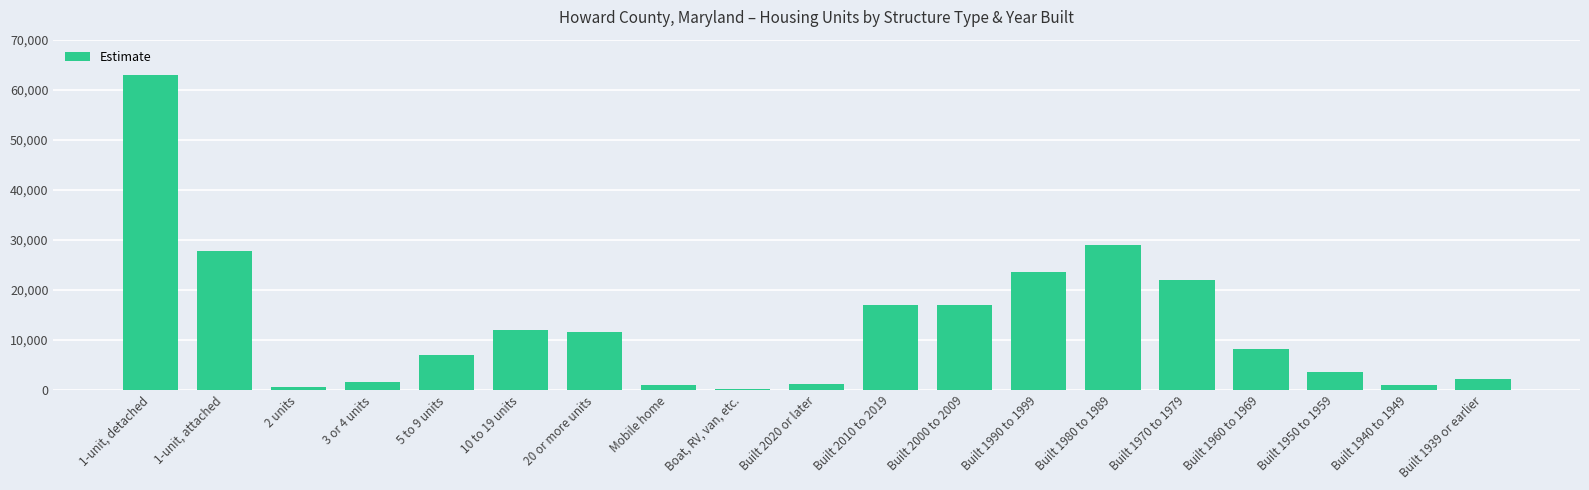

Which has a higher value, Built 1939 or earlier or 1-unit, attached?

1-unit, attached